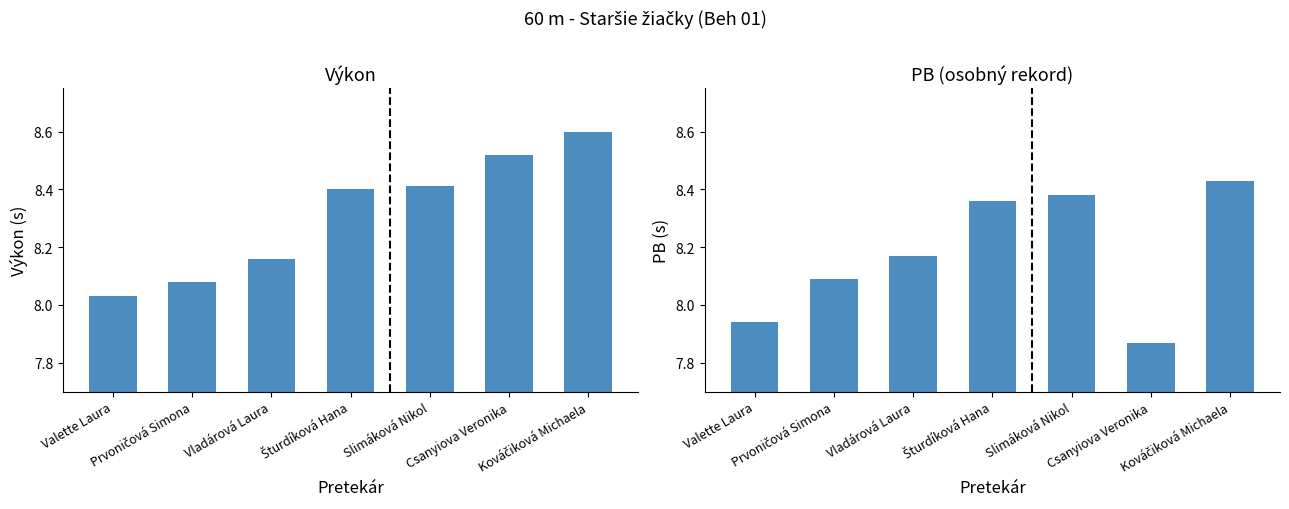

Reading left to right, what are all the values shown in this chart?

Výkon: 8.0	8.1	8.2	8.4	8.4	8.5	8.6
PB: 7.9	8.1	8.2	8.4	8.4	7.9	8.4